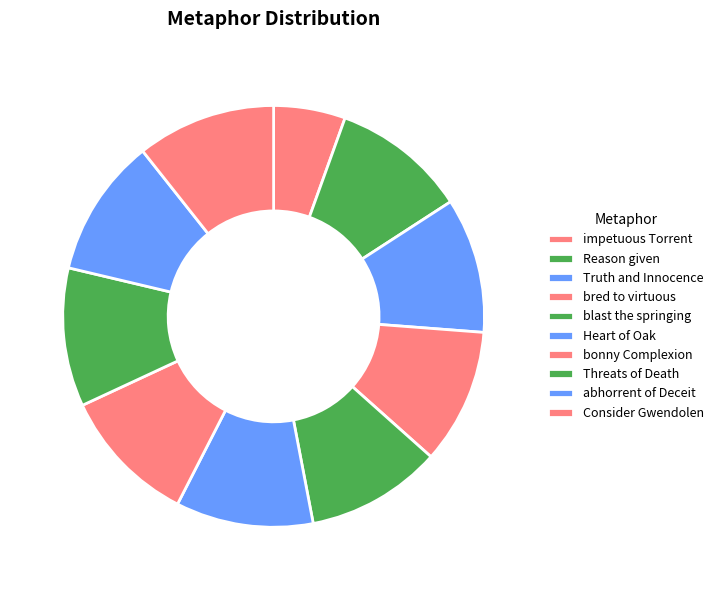

The bred to virtuous slice represents 25% of the pie. True or false?

False